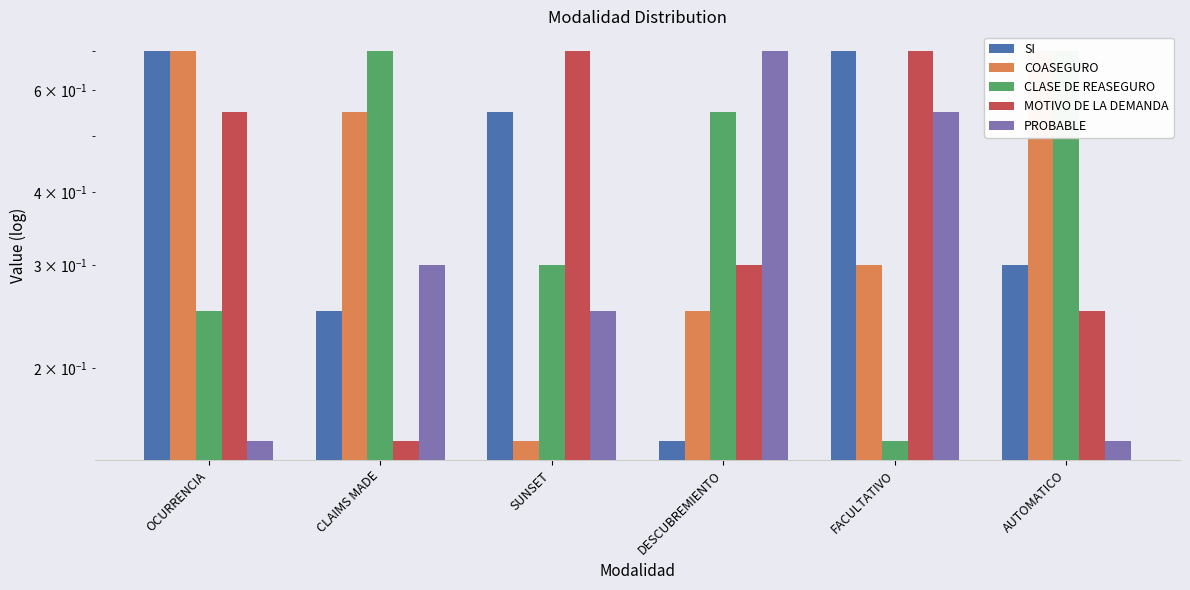

What is the label of the 6th bar from the right?

OCURRENCIA